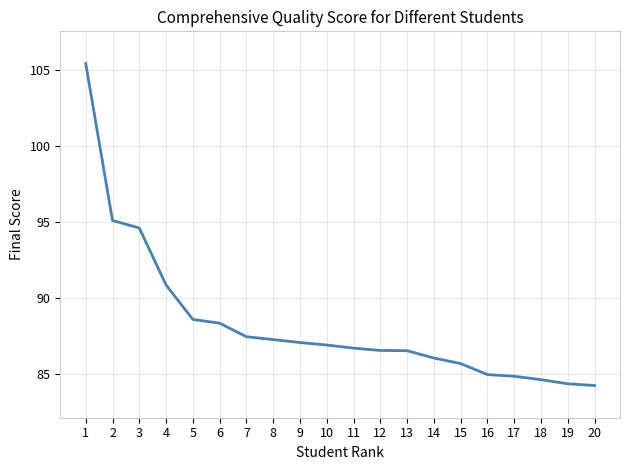

Approximately how many times larger is the value at 3 compared to 19?

1.1